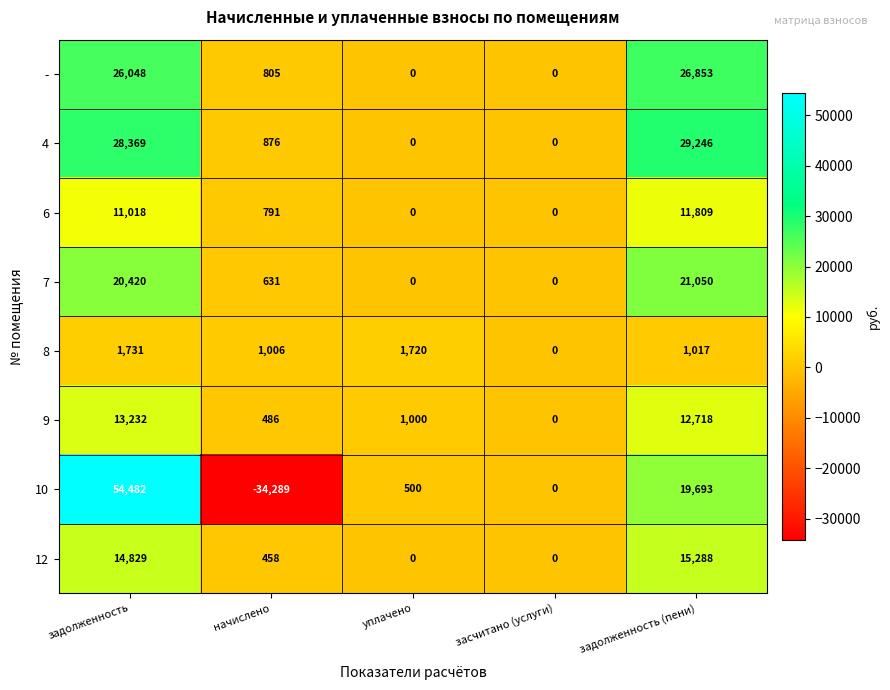

How many series are shown in this chart?

8